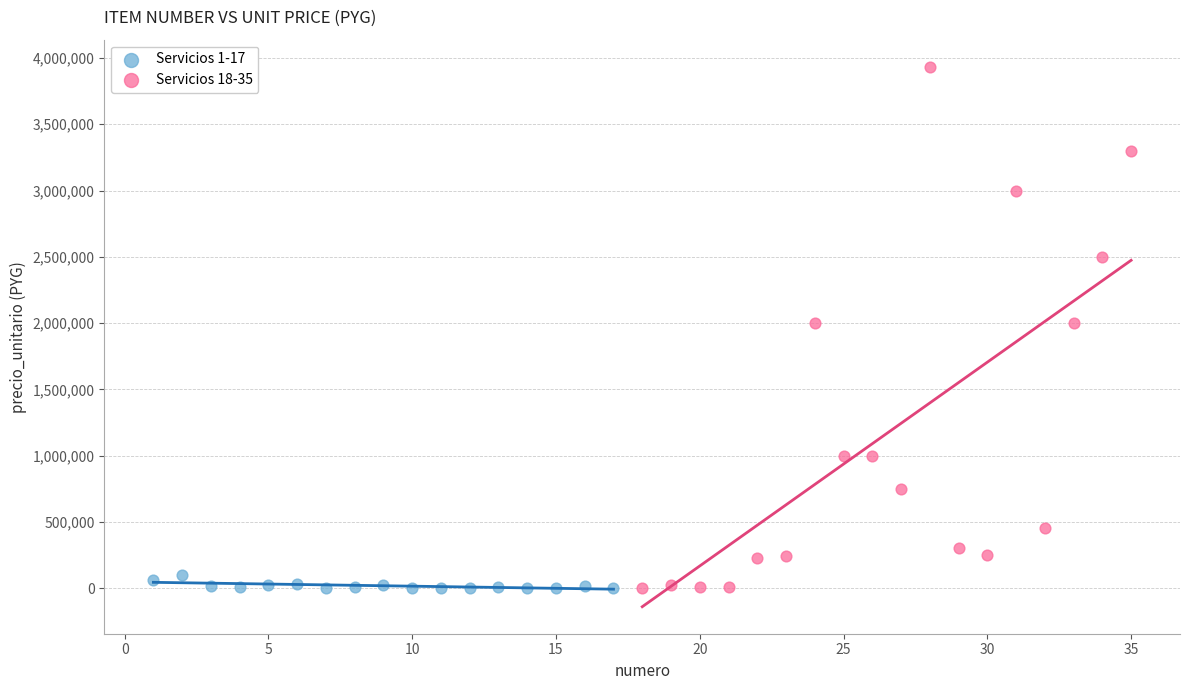

Which series contains the highest Y value?

Servicios 18-35